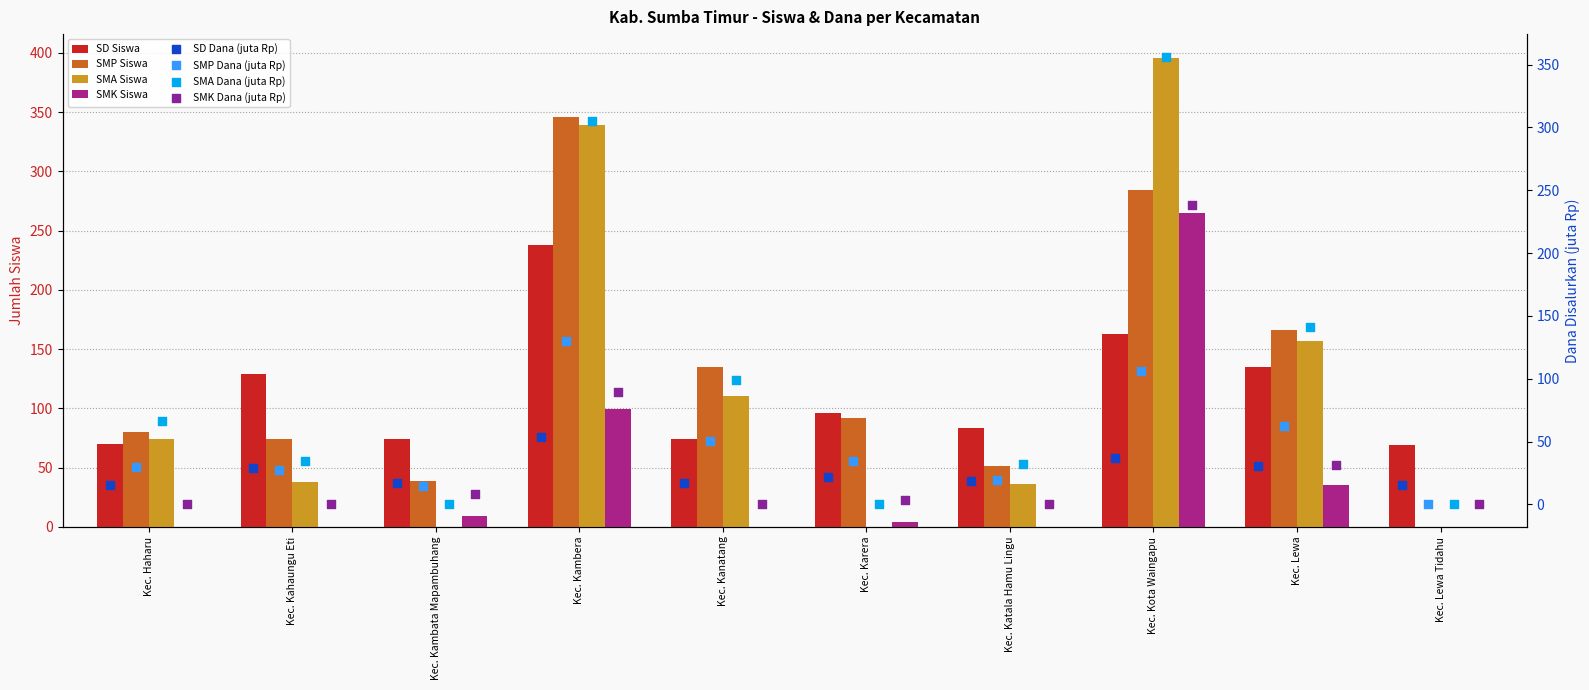

Which series has the largest total across all categories?

SMP_Siswa